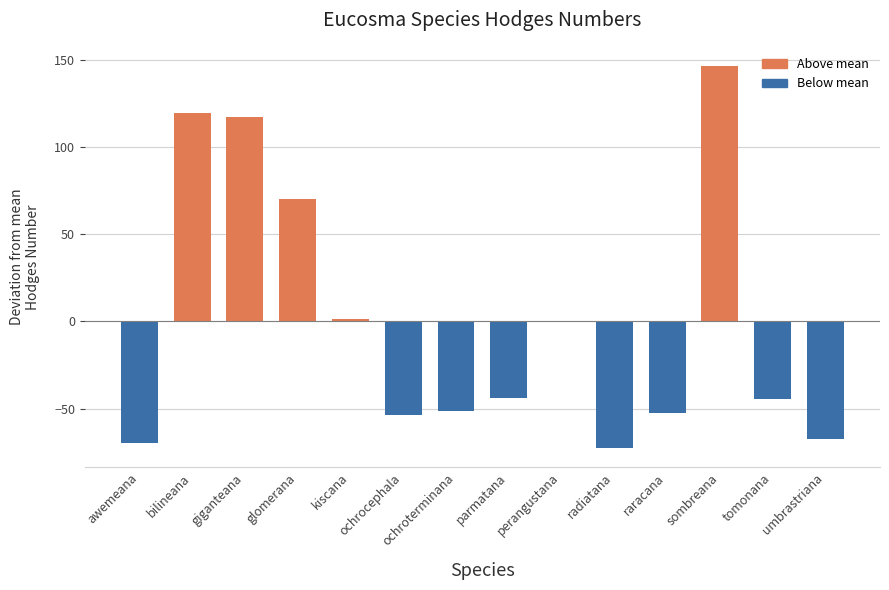

What is the change in value from ochrocephala to raracana?

+1.0